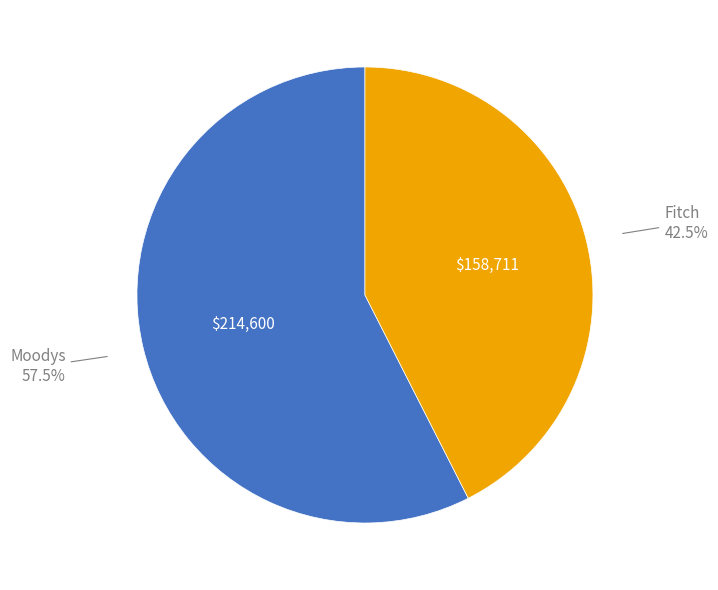

Rank the categories by value from highest to lowest.

Moodys, Fitch